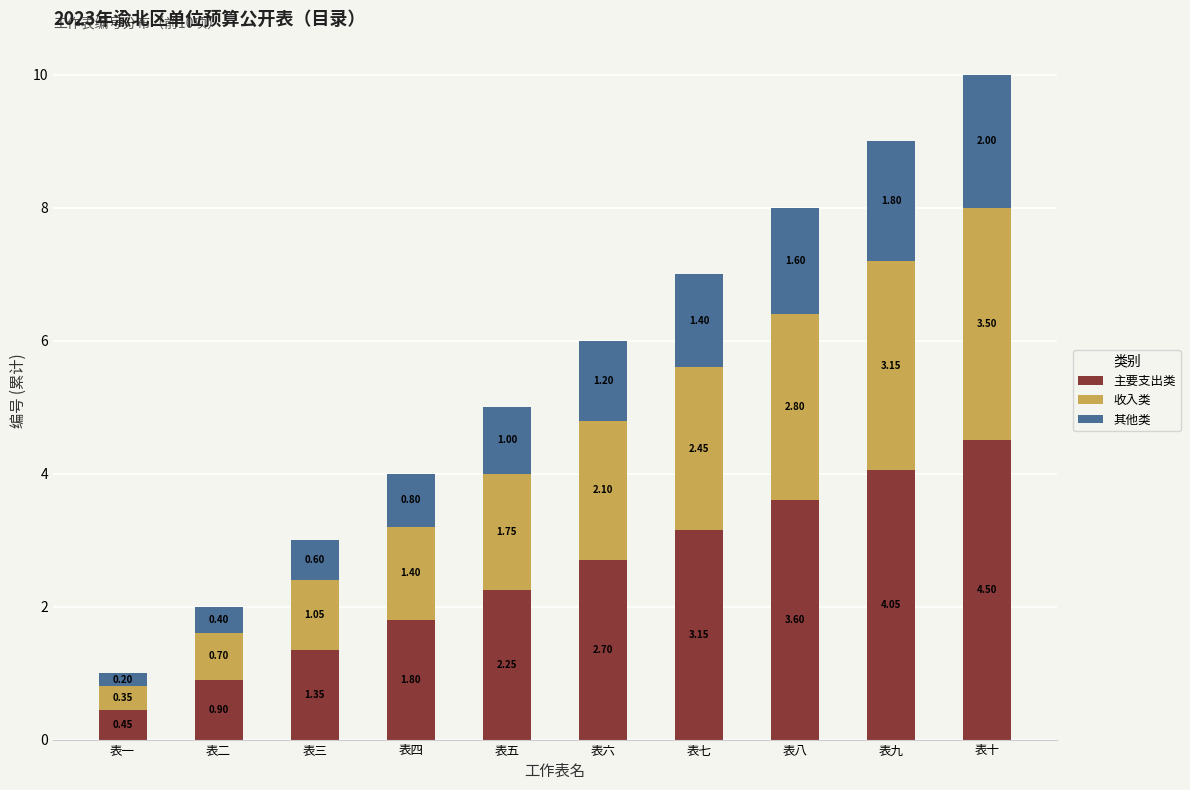

What is the maximum value for 主要支出类?

4.5